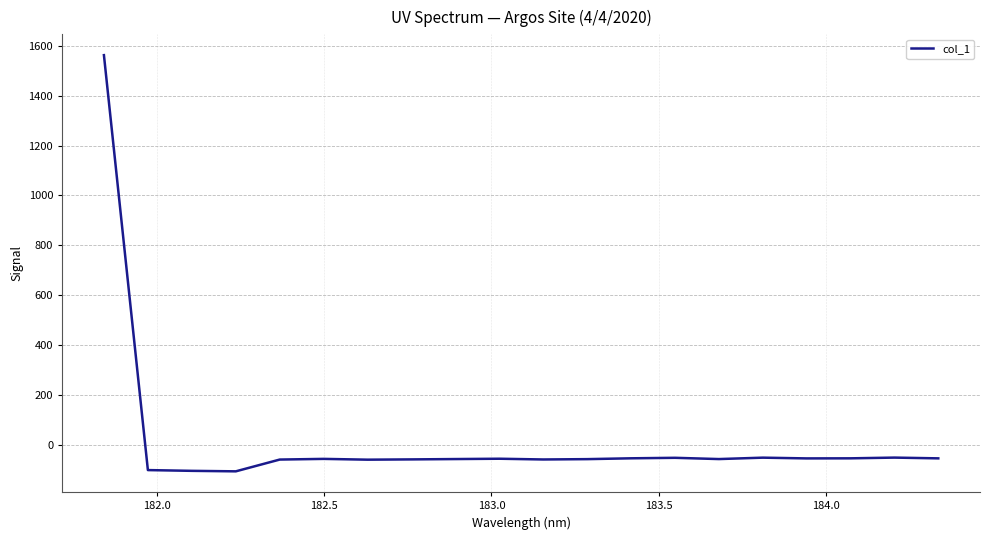

What is the greatest value displayed?

1562.3